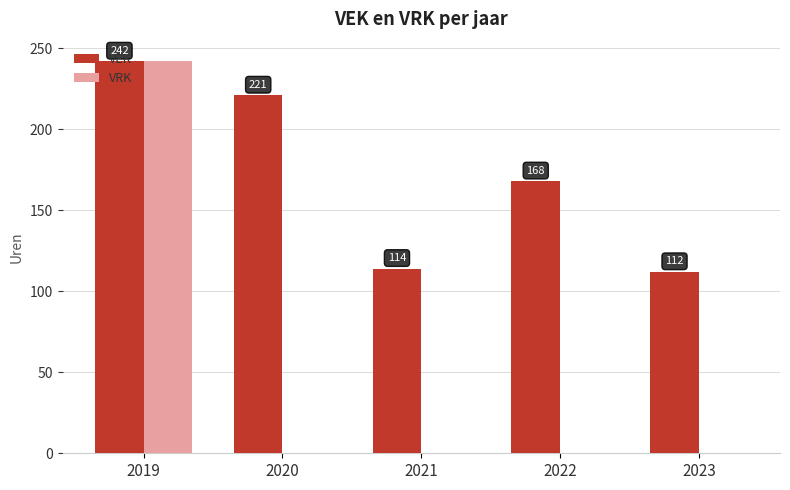

Which category has the highest value across all series?

2019